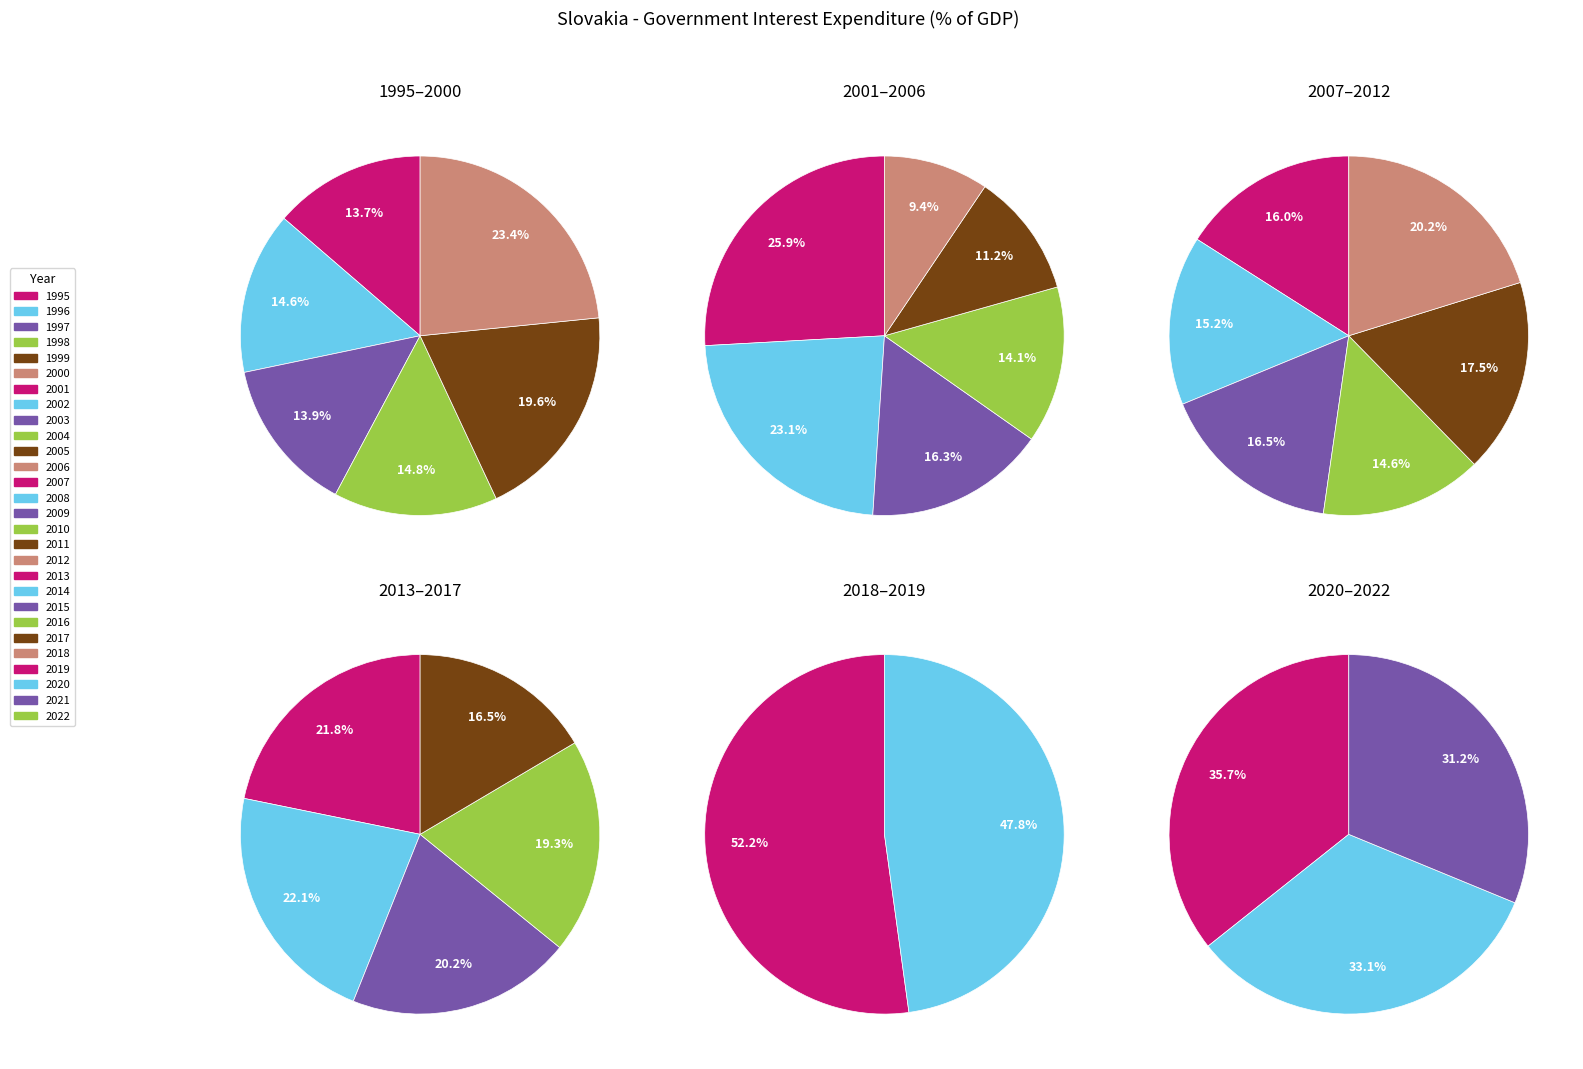

Which has a higher value, 2000 or 2006?

2000